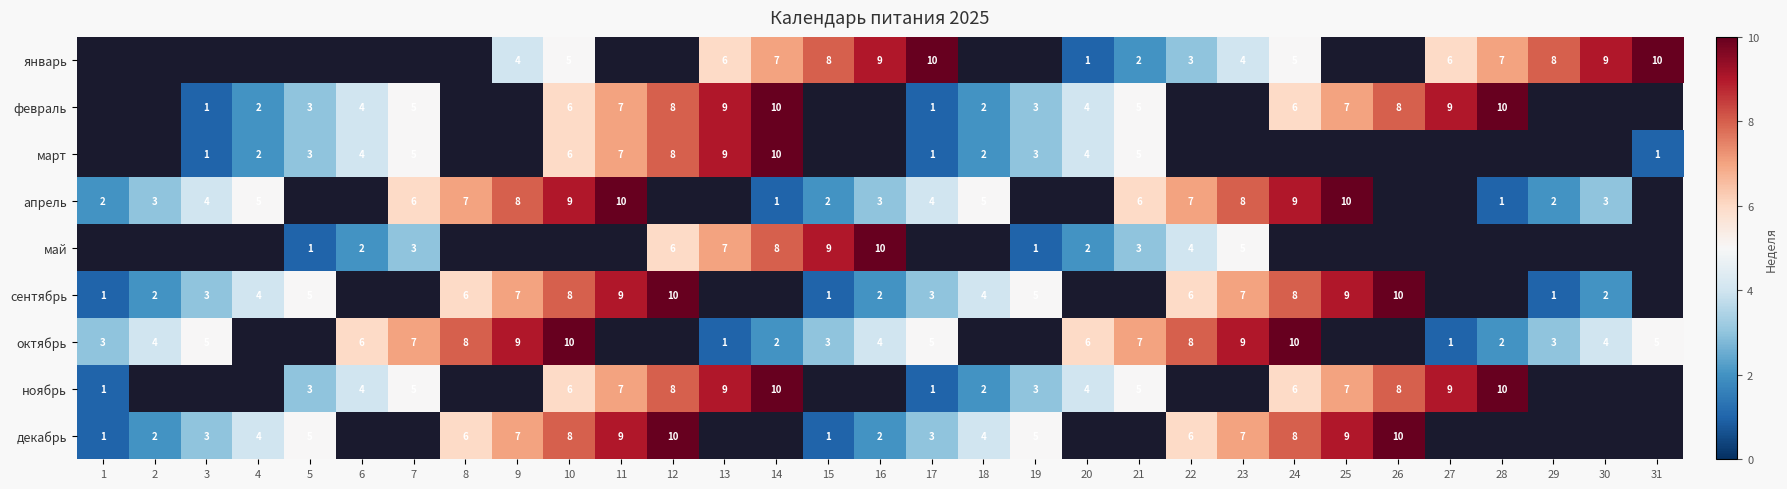

What is the difference between the ноябрь values at 24 and 17?

5